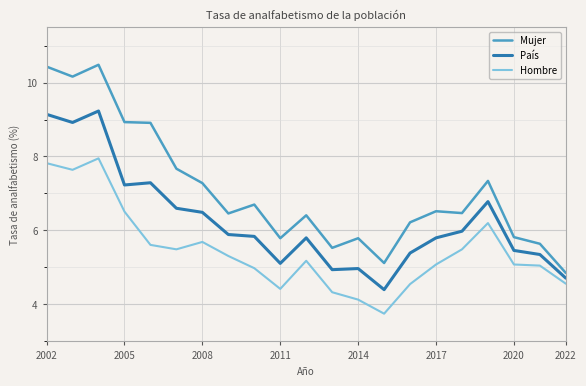

What is the highest value of the Hombre series?

8.0